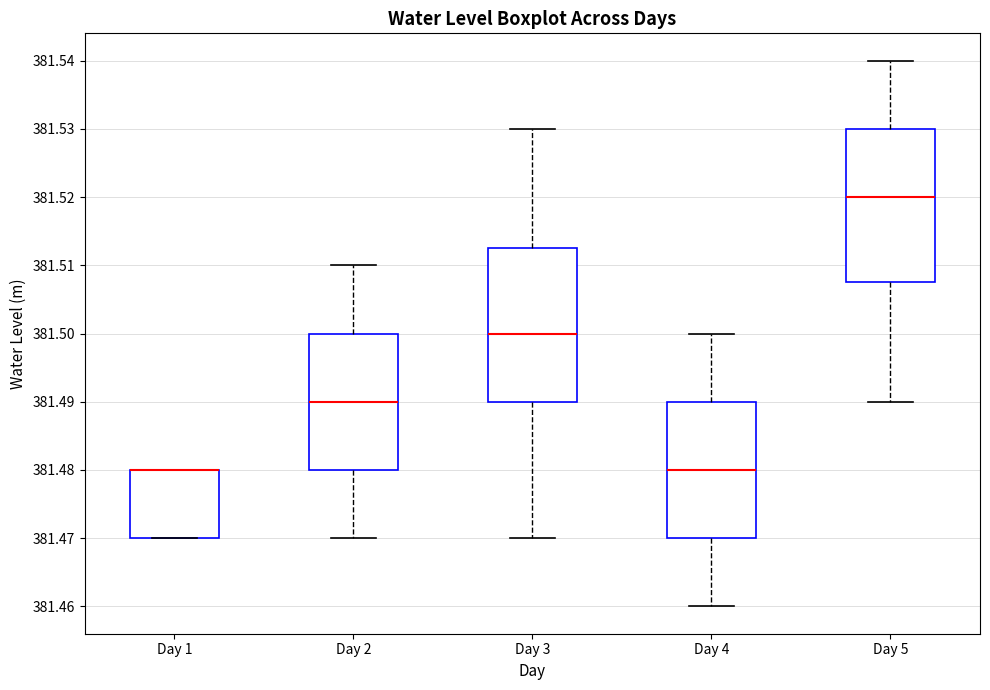

Reading left to right, transcribe this box plot: for each box, give where its median line is, the range the box spans, and where its two whiskers end, as read against the y-axis. The values are not printed on the chart, so give them approximately, as read against the axis.

Day 1: median 381.480 (drawn on the box's upper edge), box 381.470 to 381.480, whiskers 381.470 to 381.480
Day 2: median 381.490, box 381.480 to 381.500, whiskers 381.470 to 381.510
Day 3: median 381.500, box 381.490 to 381.513, whiskers 381.470 to 381.530
Day 4: median 381.480, box 381.470 to 381.490, whiskers 381.460 to 381.500
Day 5: median 381.520, box 381.508 to 381.530, whiskers 381.490 to 381.540